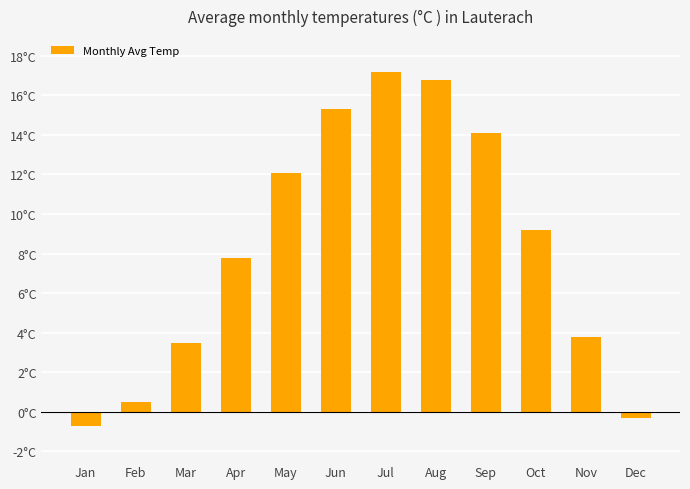

List the labels in order of value, smallest first.

Jan, Dec, Feb, Mar, Nov, Apr, Oct, May, Sep, Jun, Aug, Jul